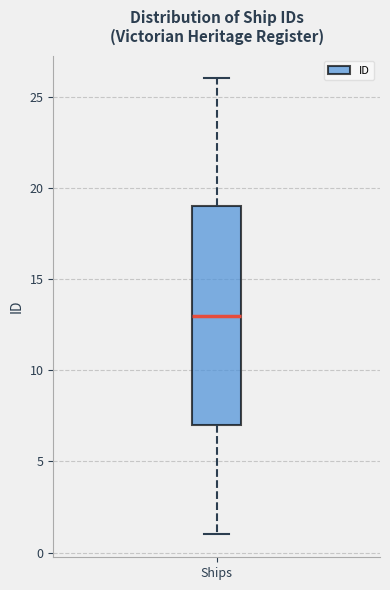

Read this box plot against the y-axis: the position of the median line, the range covered by the box, and the ends of both whiskers. The values are not printed on the chart, so give them approximately, as read against the axis.

median 13, box 7 to 19, whiskers 1 to 26